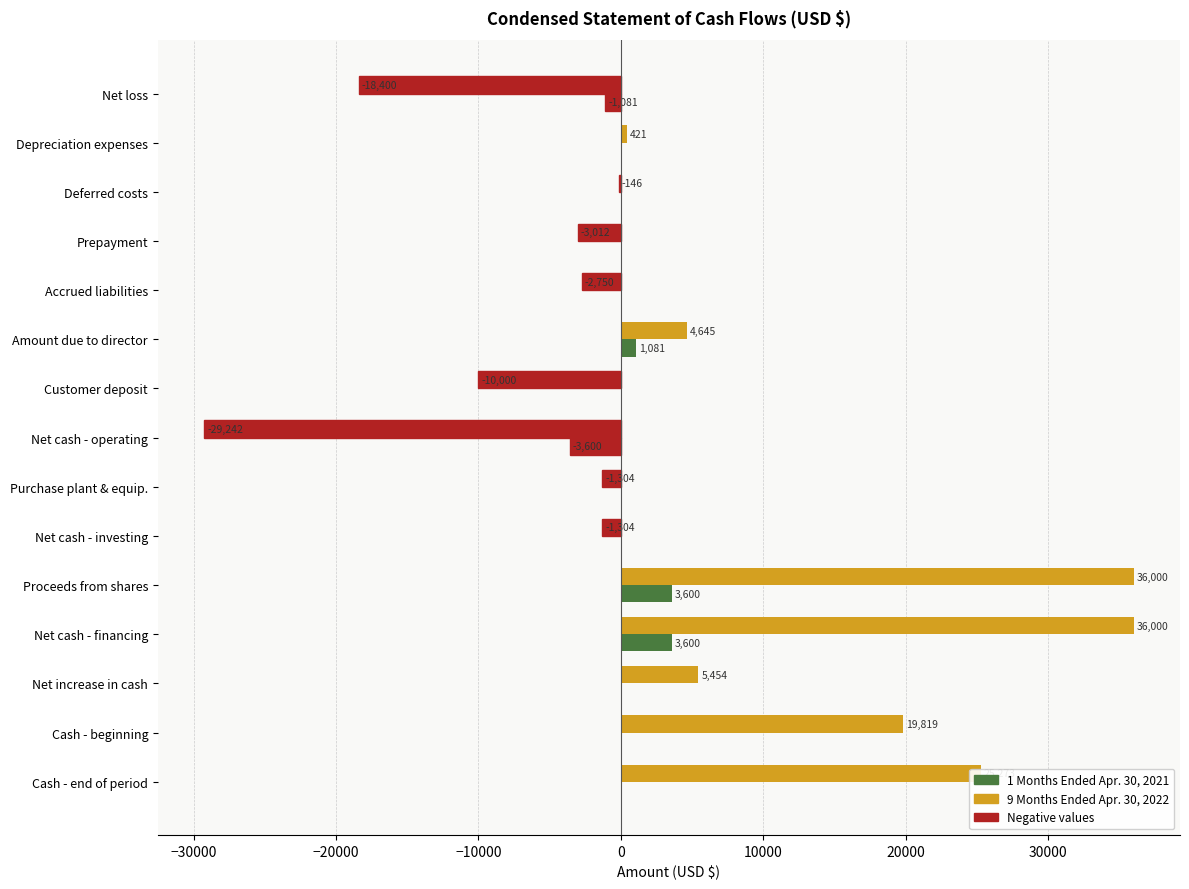

Count the number of data series in this chart.

2